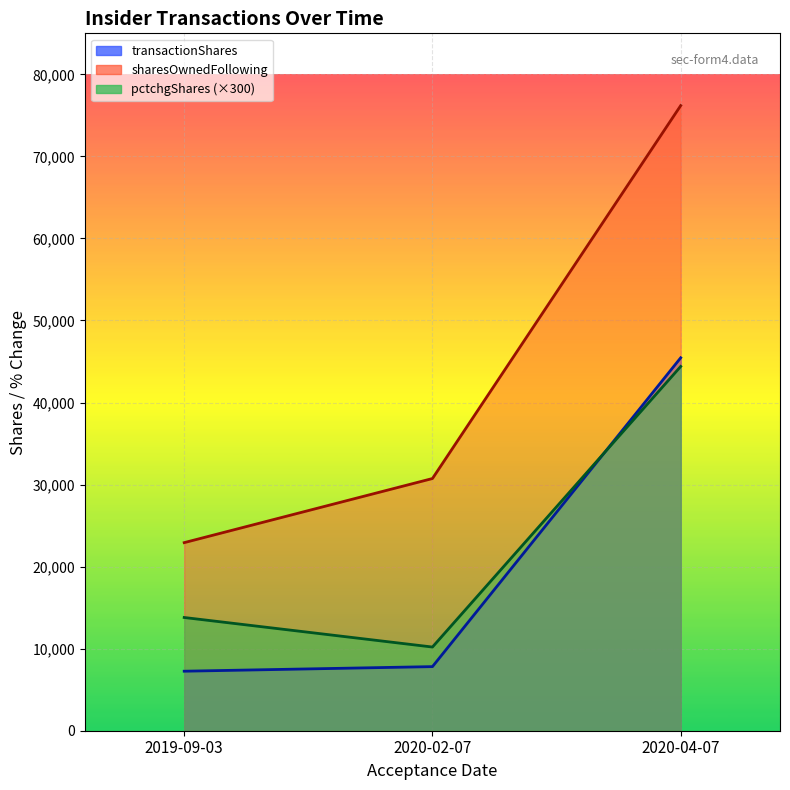

What is the smallest value displayed?

7254